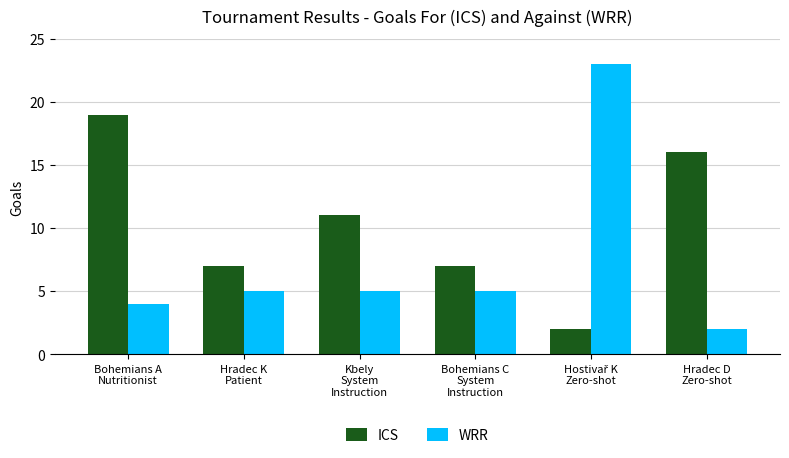

What is the greatest value displayed?

23